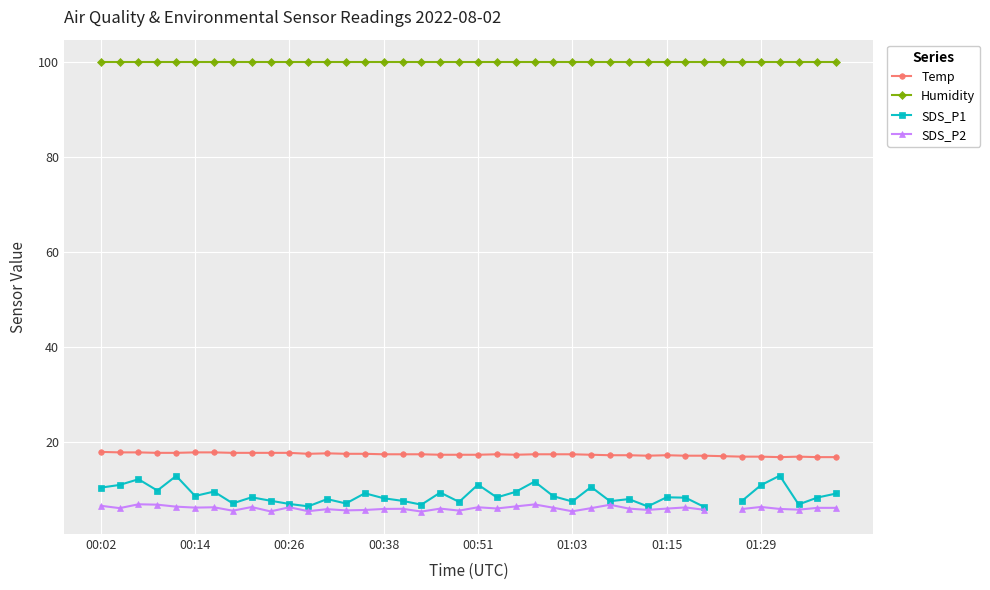

True or false: Temp has a value of 17.4 at 23.

True